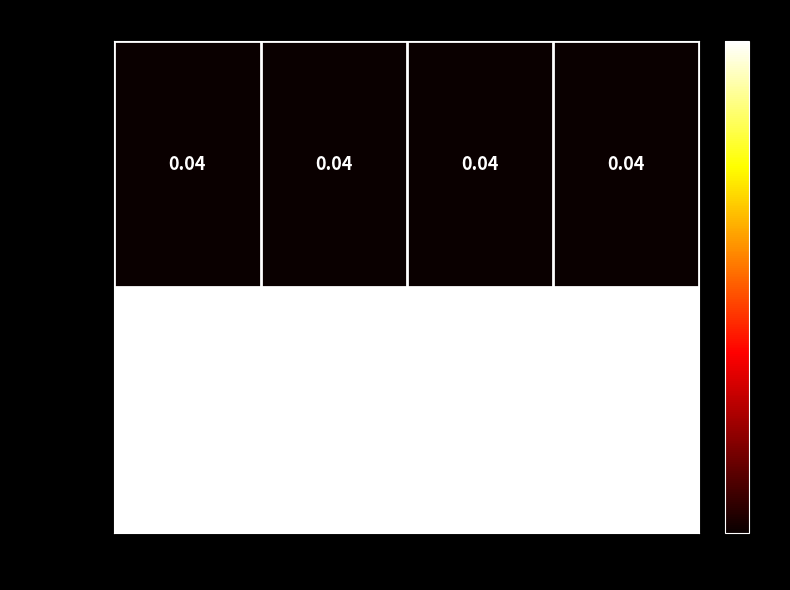

Reading left to right, list all the values displayed in this chart.

io_index=0: ts=1637506354=0	ts=1637506234=0	ts=1637506114=0	ts=1637505994=0
io_index=1: ts=1637506354=43	ts=1637506234=43	ts=1637506114=43	ts=1637505994=43